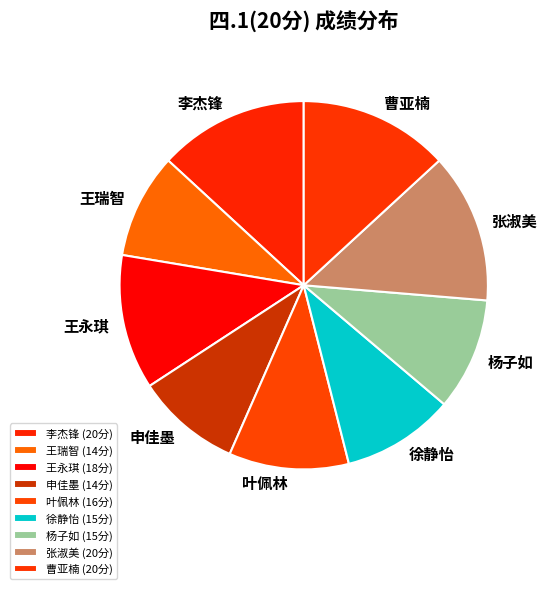

Count the number of slices in the pie.

9